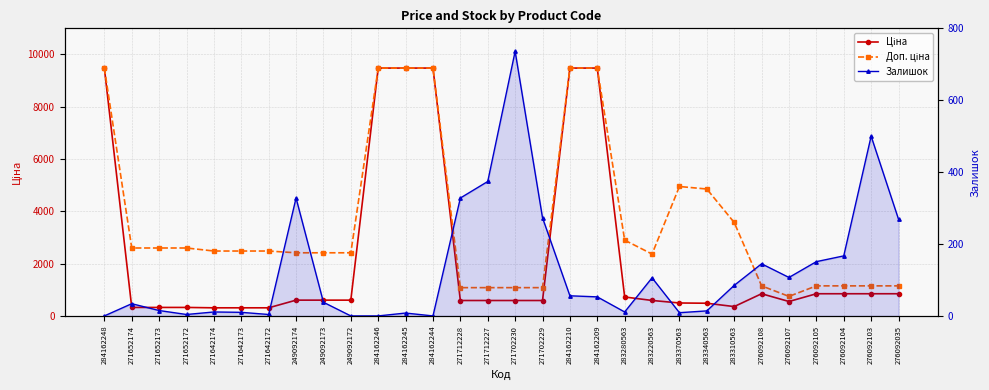

Reading left to right, what are all the values shown in this chart?

Ціна: 284162248=9480.1	271652174=324.8	271652173=324.8	271652172=324.8	271642174=310.3	271642173=310.3	271642172=310.3	249092174=603.7	249092173=603.7	249092172=603.7	284162246=9480.1	284162245=9480.1	284162244=9480.1	271712228=589.9	271712227=589.9	271702230=589.9	271702229=589.9	284162210=9480.1	284162209=9480.1	283280563=724.5	283220563=591.6	283370563=495.0	283340563=485.4	283310563=357.4	276092108=848.4	276092107=551.5	276092105=848.4	276092104=848.4	276092103=848.4	276092035=848.4
Доп. ціна: 284162248=9480.1	271652174=2598.3	271652173=2598.3	271652172=2598.3	271642174=2482.4	271642173=2482.4	271642172=2482.4	249092174=2414.8	249092173=2414.8	249092172=2414.8	284162246=9480.1	284162245=9480.1	284162244=9480.1	271712228=1081.7	271712227=1081.7	271702230=1081.7	271702229=1081.7	284162210=9480.1	284162209=9480.1	283280563=2897.8	283220563=2366.5	283370563=4950.4	283340563=4853.8	283310563=3573.9	276092108=1149.7	276092107=747.0	276092105=1149.7	276092104=1149.7	276092103=1149.7	276092035=1149.7
Залишок: 284162248=0.0	271652174=34.0	271652173=15.0	271652172=4.0	271642174=11.0	271642173=10.0	271642172=4.0	249092174=328.0	249092173=38.0	249092172=0.0	284162246=0.0	284162245=8.0	284162244=0.0	271712228=328.0	271712227=374.0	271702230=736.0	271702229=273.0	284162210=56.0	284162209=53.0	283280563=11.0	283220563=106.0	283370563=9.0	283340563=14.0	283310563=85.0	276092108=145.0	276092107=107.0	276092105=151.0	276092104=167.0	276092103=500.0	276092035=269.0